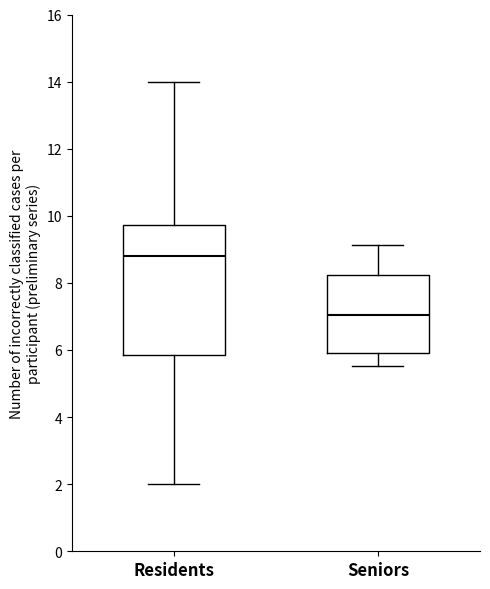

Where is the lower edge of the box for Residents on the y-axis? The values are not printed on the chart, so give them approximately, as read against the axis.

5.8